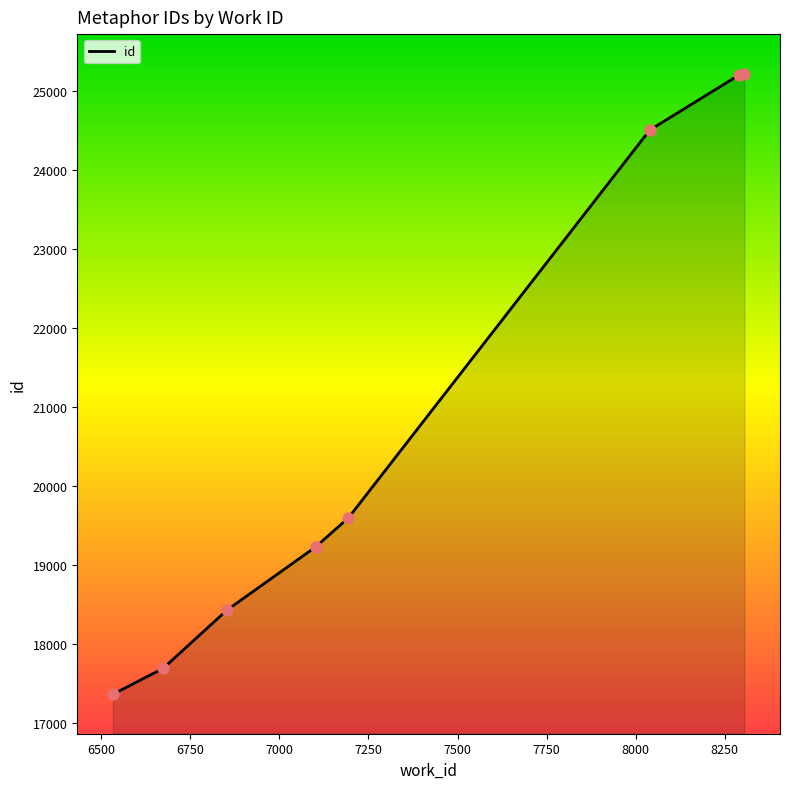

Which has a higher value, 6853 or 6533?

6853